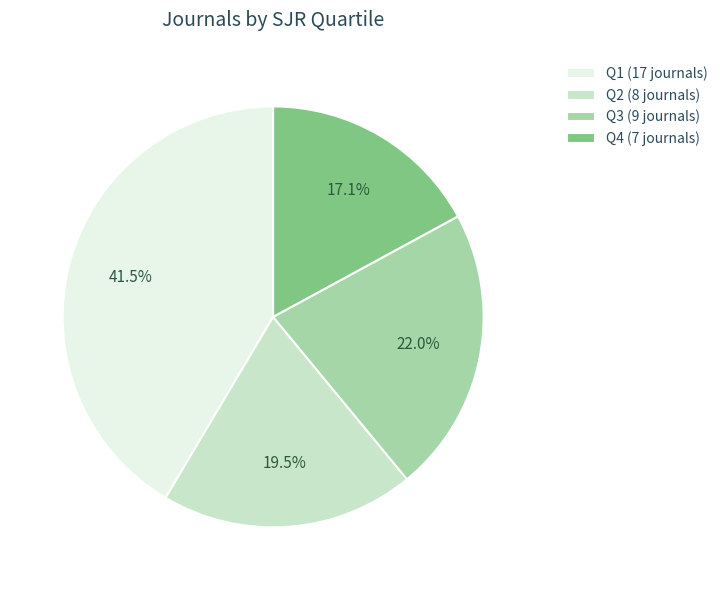

Which category has the biggest portion of the pie?

Q1